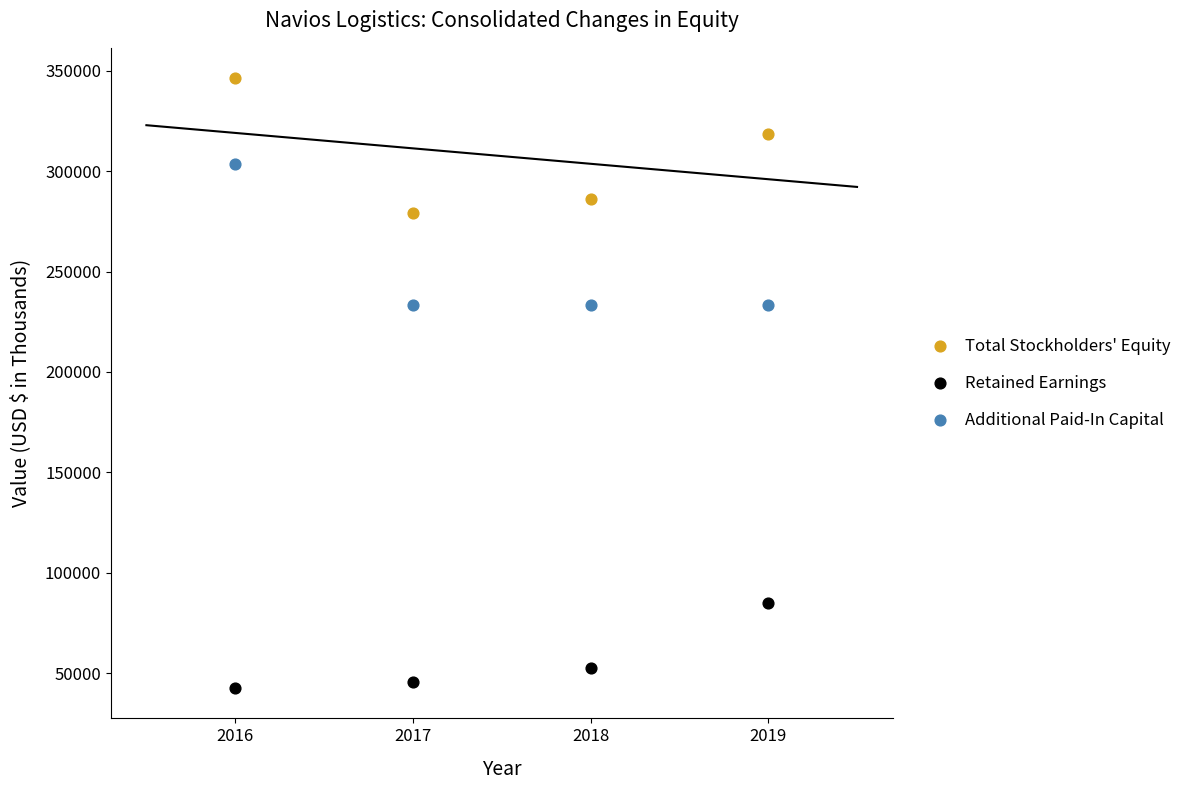

Across all data points, what is the range of Y values (max minus min)?

303461